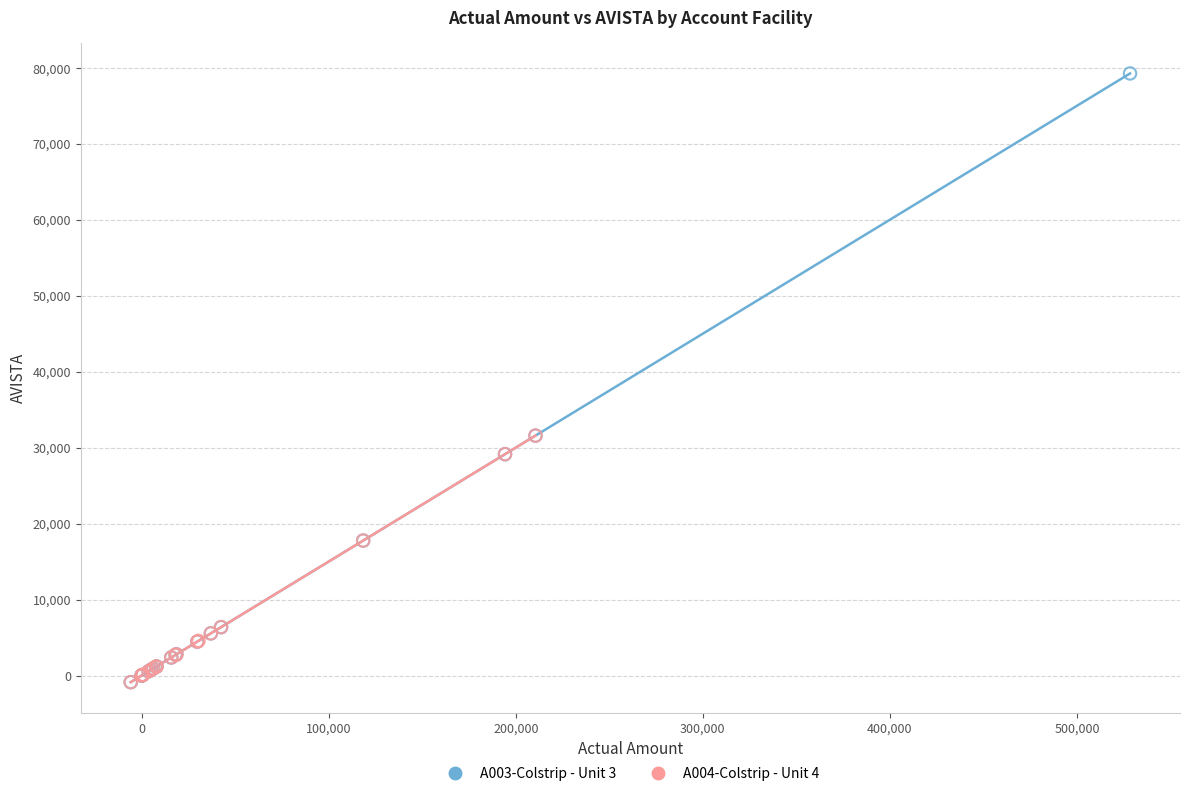

Which series contains the highest Y value?

A003-Colstrip - Unit 3